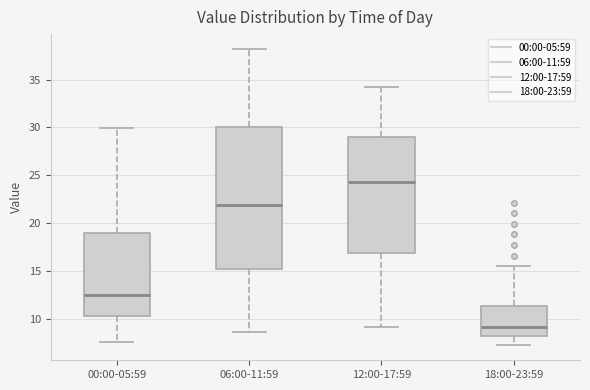

Which box has the lowest median line?

18:00-23:59